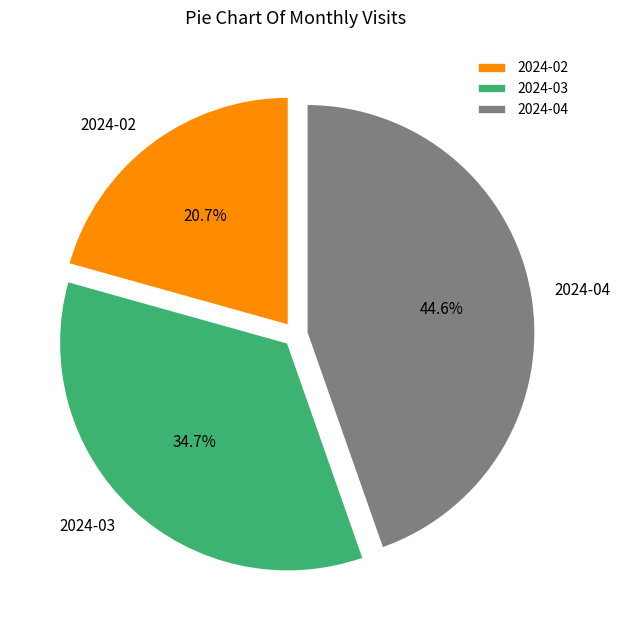

To the nearest percent, what is the difference between the largest and smallest slice percentages?

24%